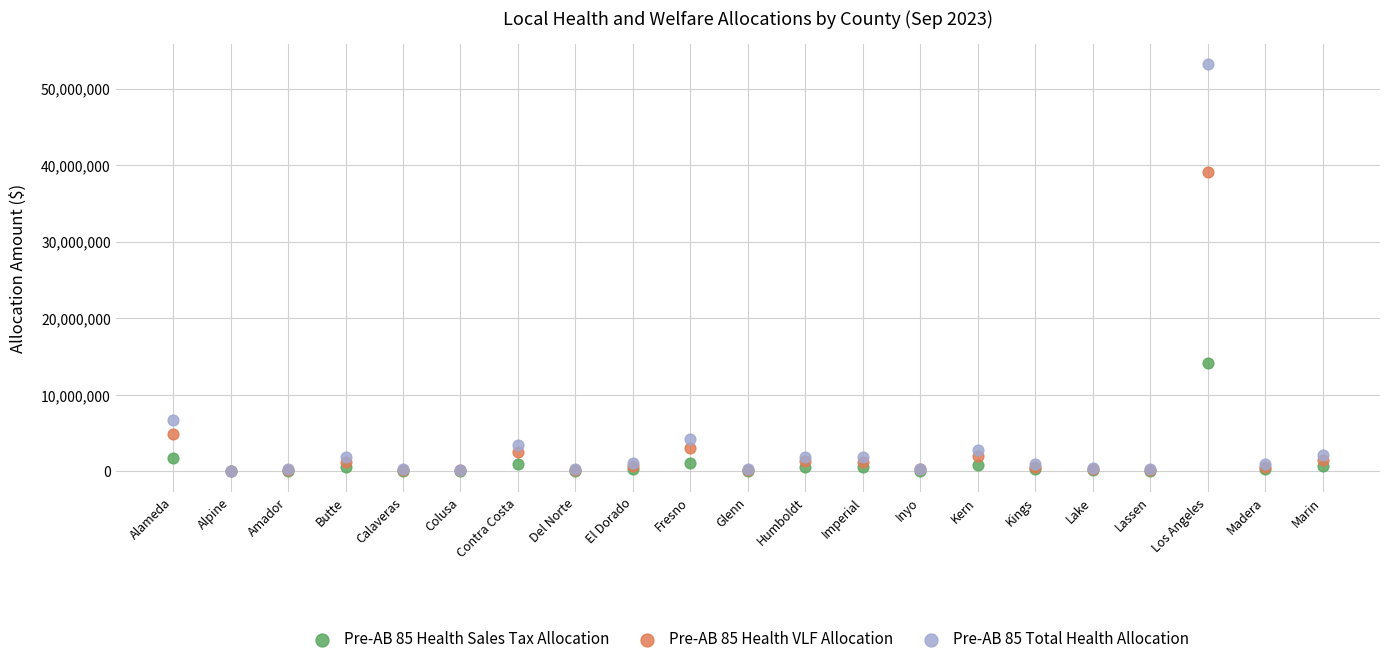

Which series reaches the minimum Y coordinate?

Pre-AB 85 Health Sales Tax Allocation